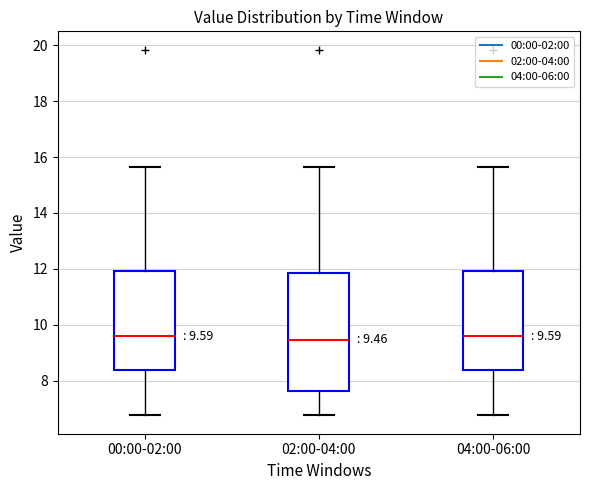

Which box is the tallest, from its lower edge to its upper edge?

02:00-04:00